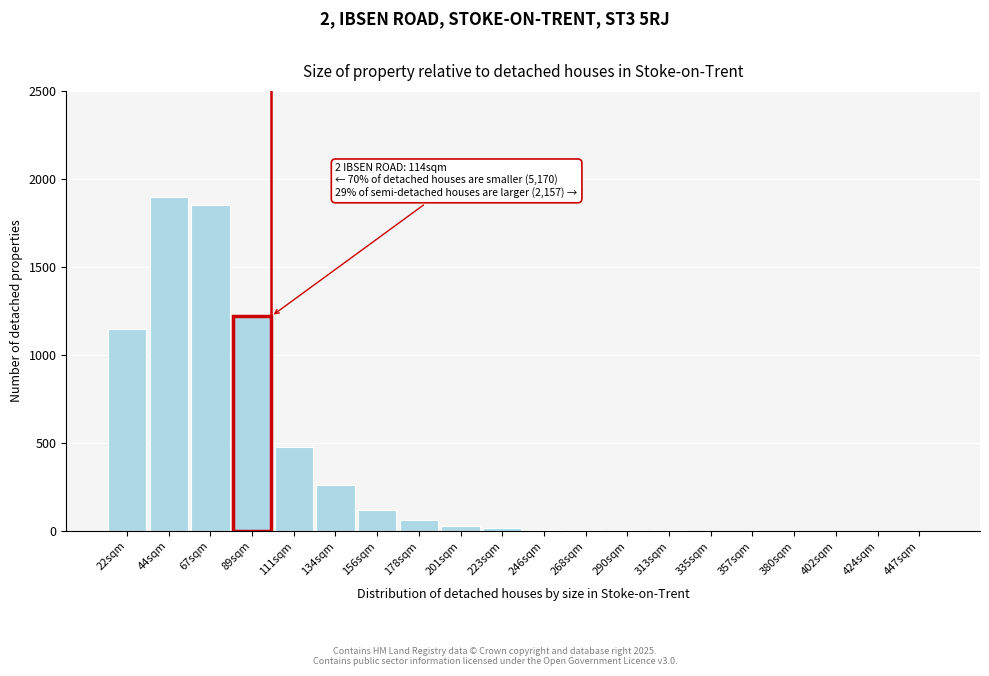

What is the change in value from 134sqm to 156sqm?

-140